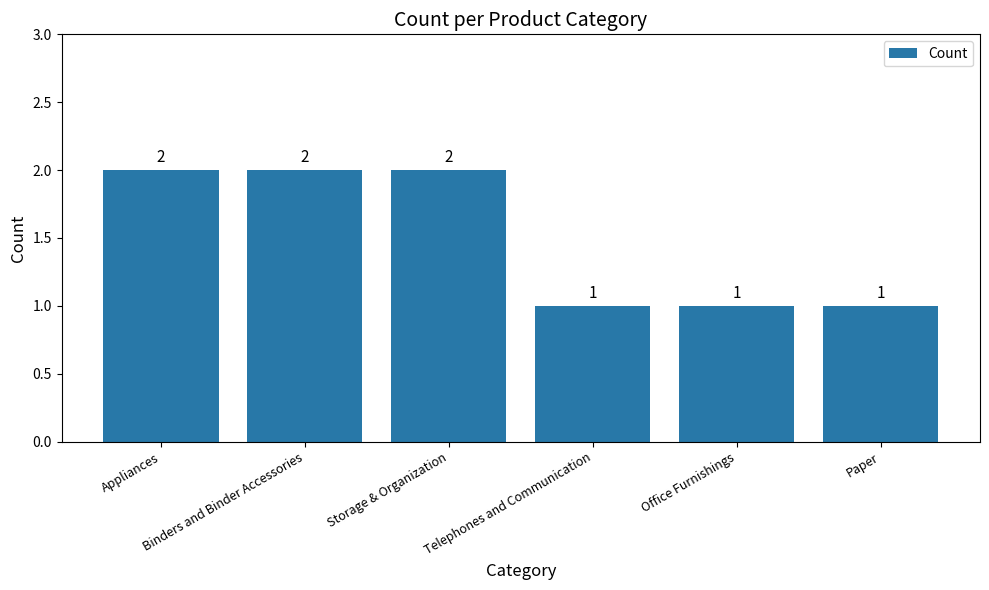

What is the smallest value displayed?

1